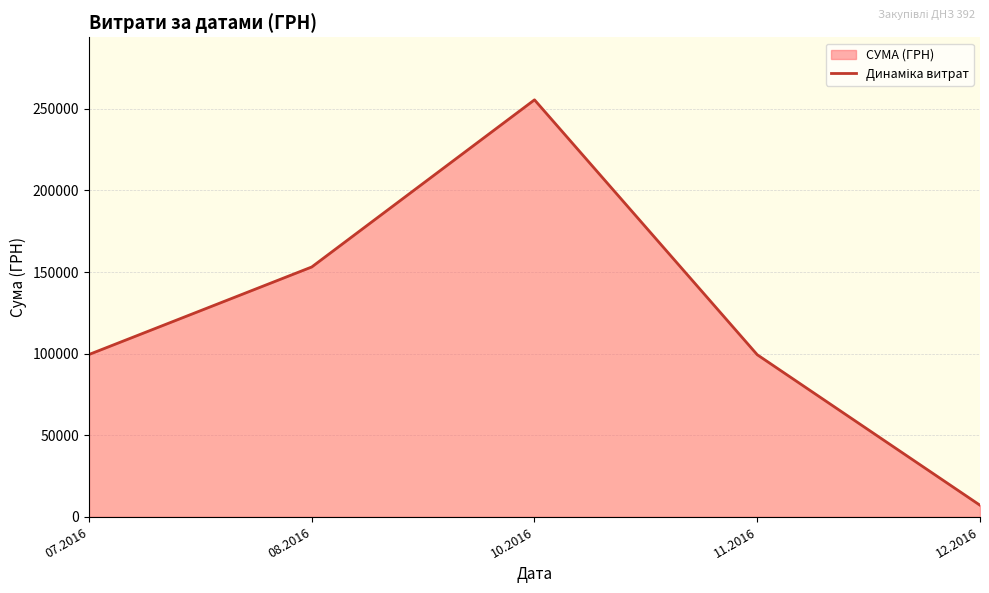

Rank the categories by value from highest to lowest.

10.2016, 08.2016, 07.2016, 11.2016, 12.2016